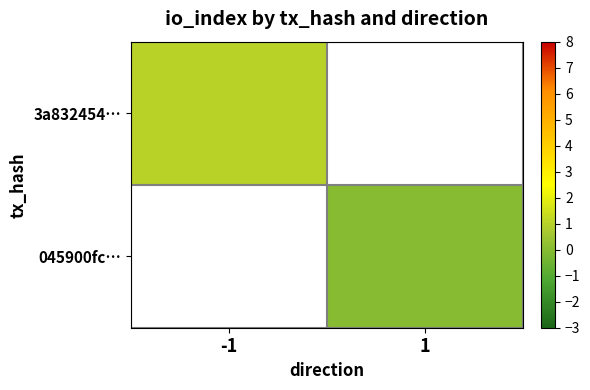

The value of 3a832454… at -1 is 1.0. True or false?

True